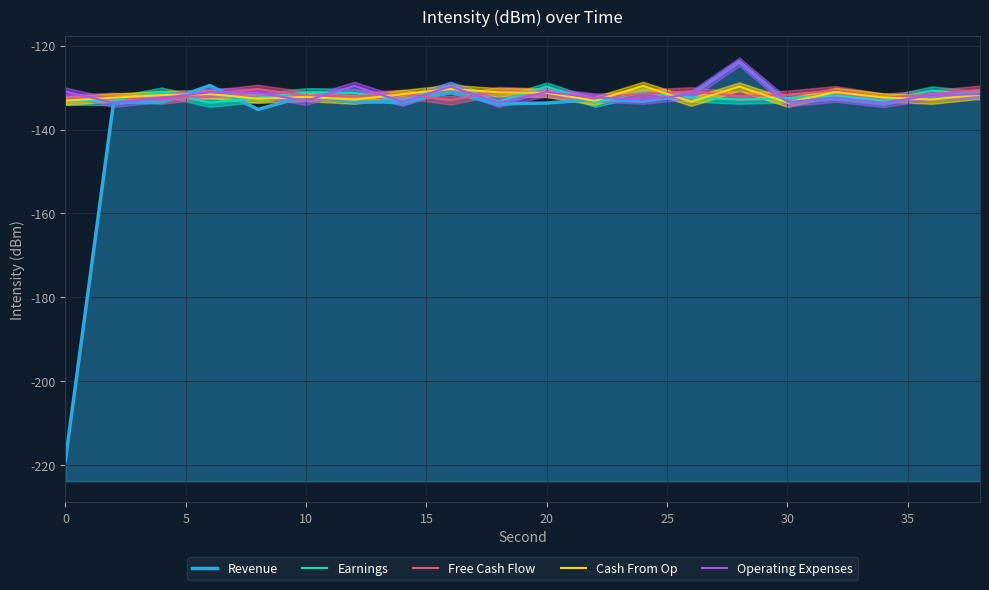

How many times do Earnings and Cash From Op cross each other?

14